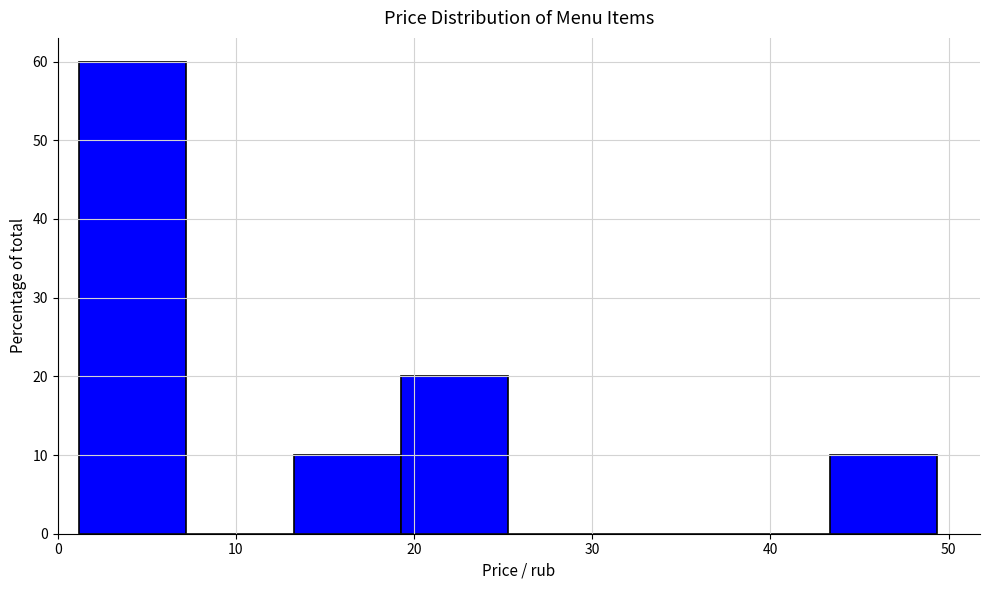

Over which range of the x-axis is the bar tallest?

1 to 7